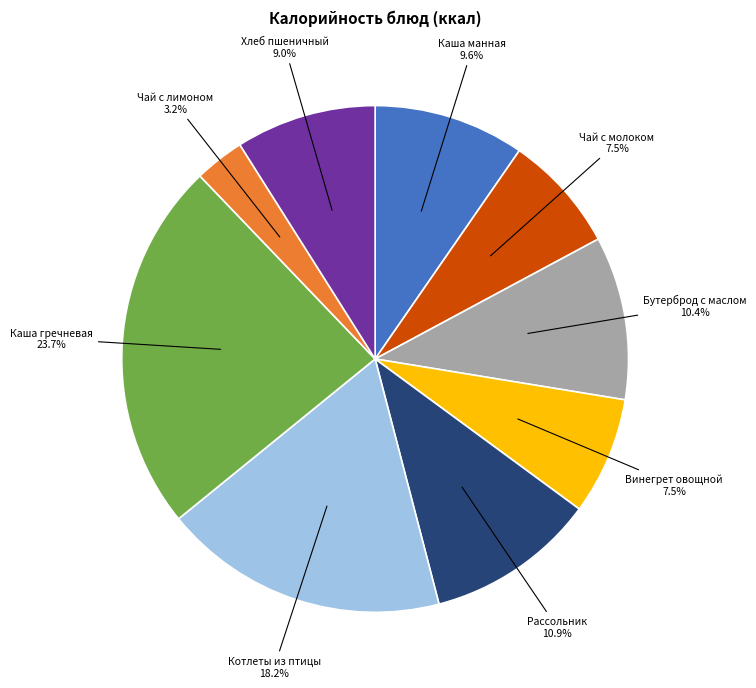

How many segments does this pie chart have?

9